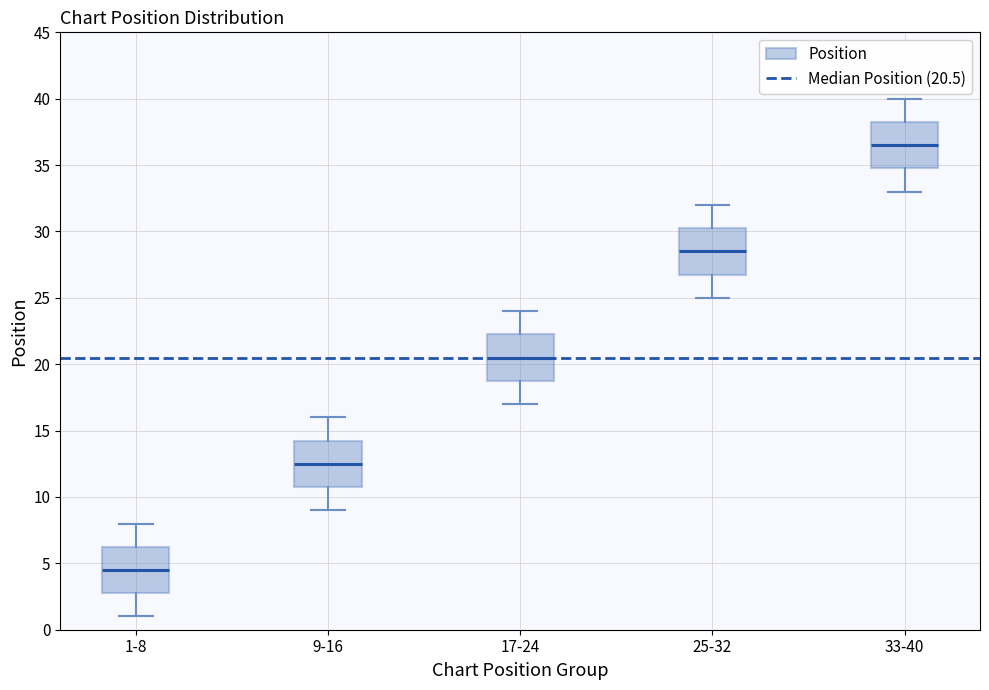

Where does the lower whisker of the box for 1-8 end on the y-axis? The values are not printed on the chart, so give them approximately, as read against the axis.

1.0